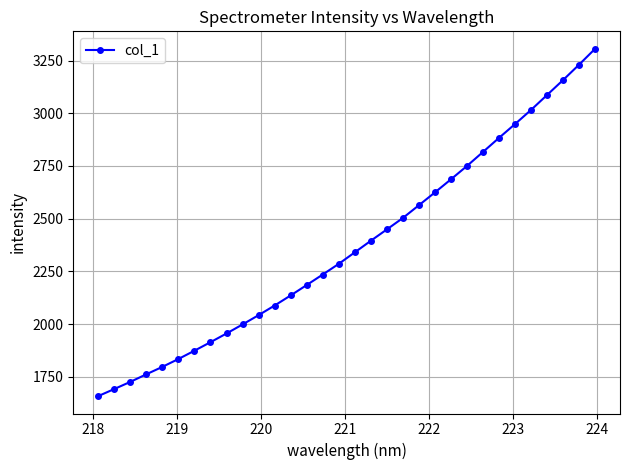

What is the value of the 30th point from the left?

3157.6